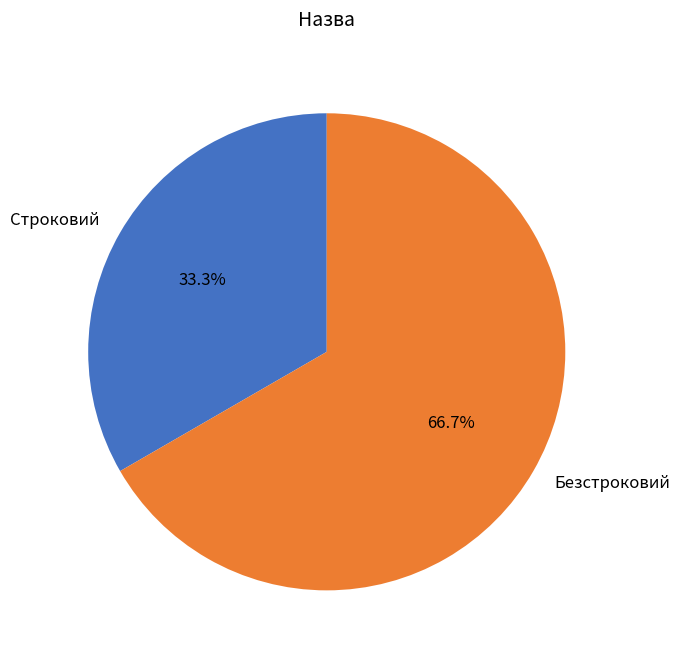

To the nearest percent, what is the difference between the Строковий and Безстроковий slice percentages?

33%